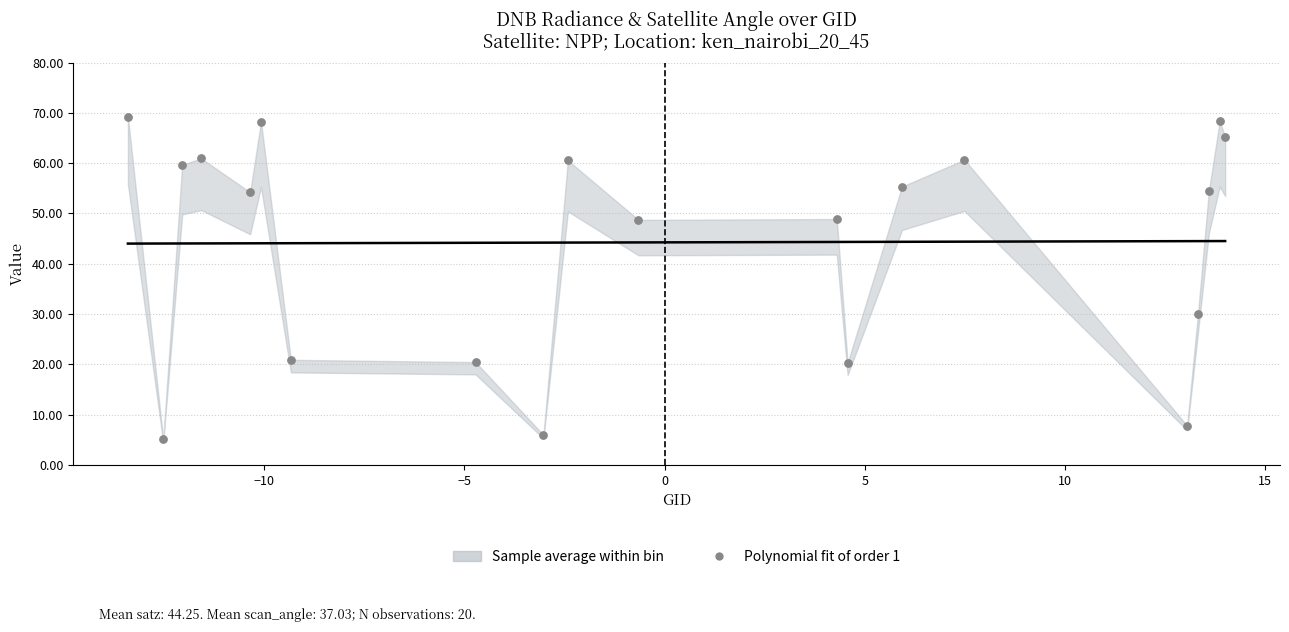

What Y value in the scatter plot is closest to 37?

30.1